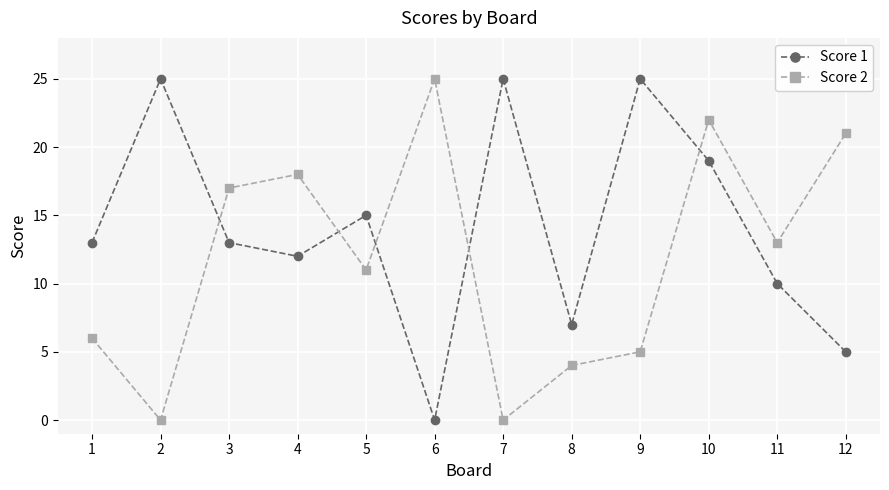

Where is the first local maximum for Score 1?

2